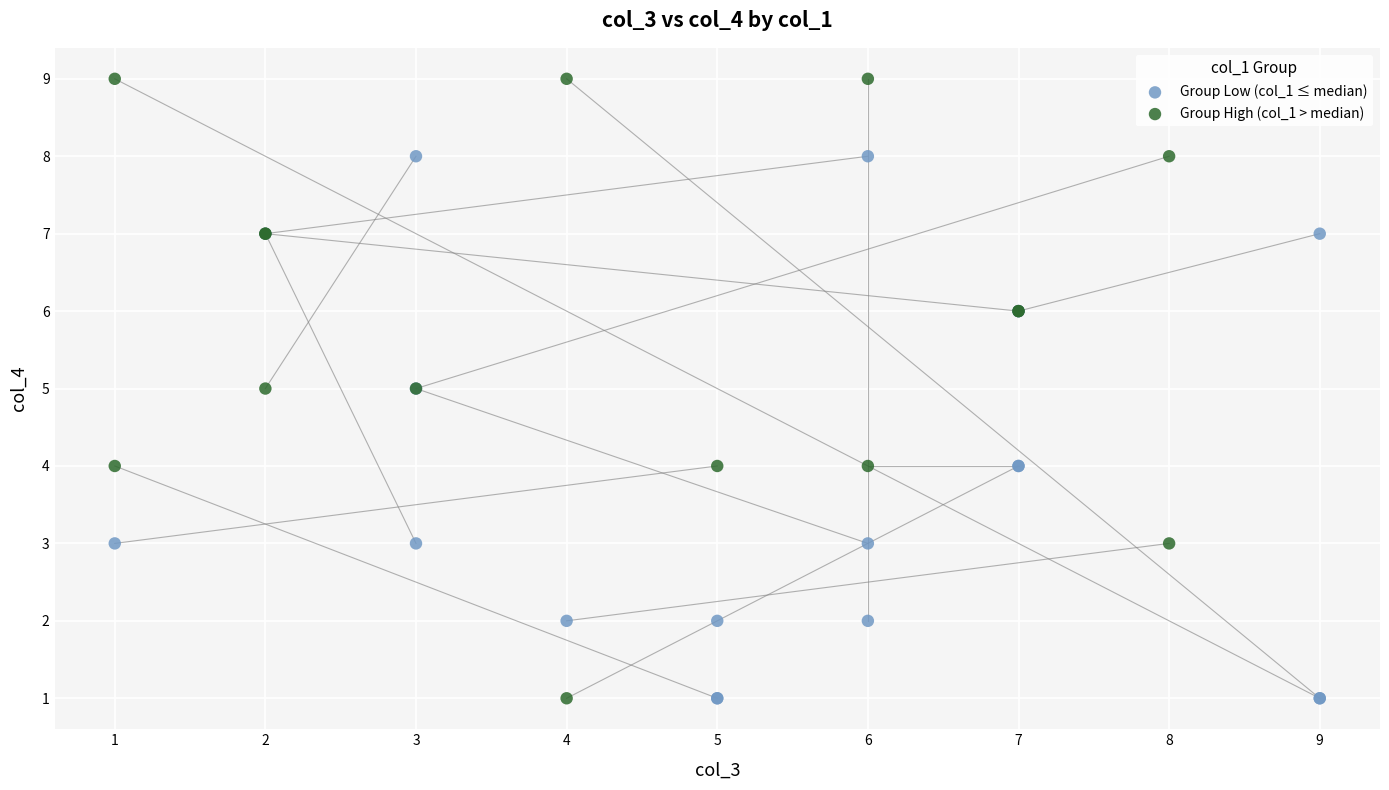

Which series has the widest spread of Y values?

Group High (col_1 > median)